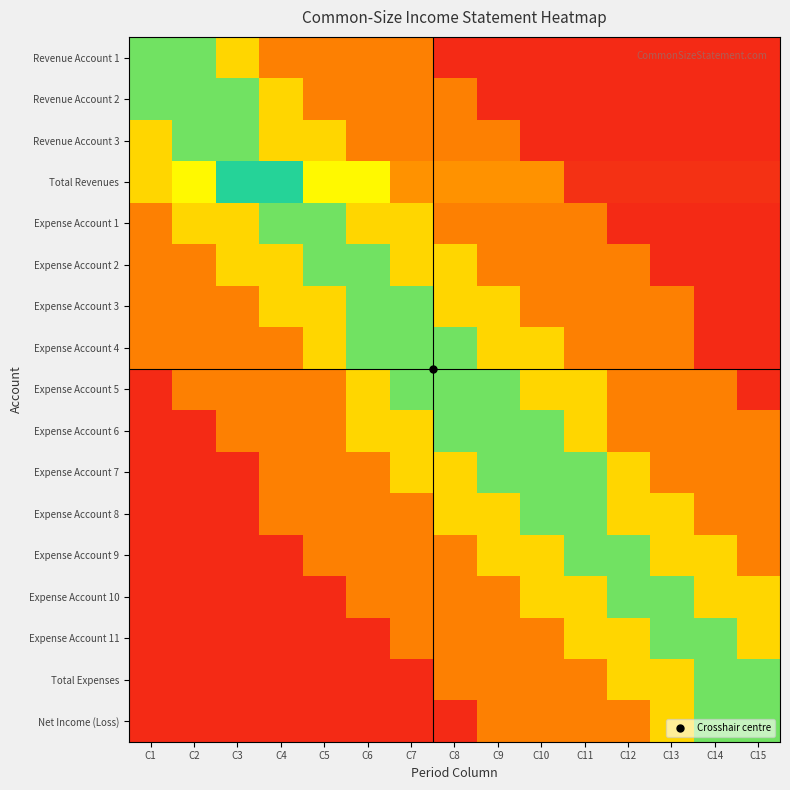

What is the total value across all series at C13?

5.7